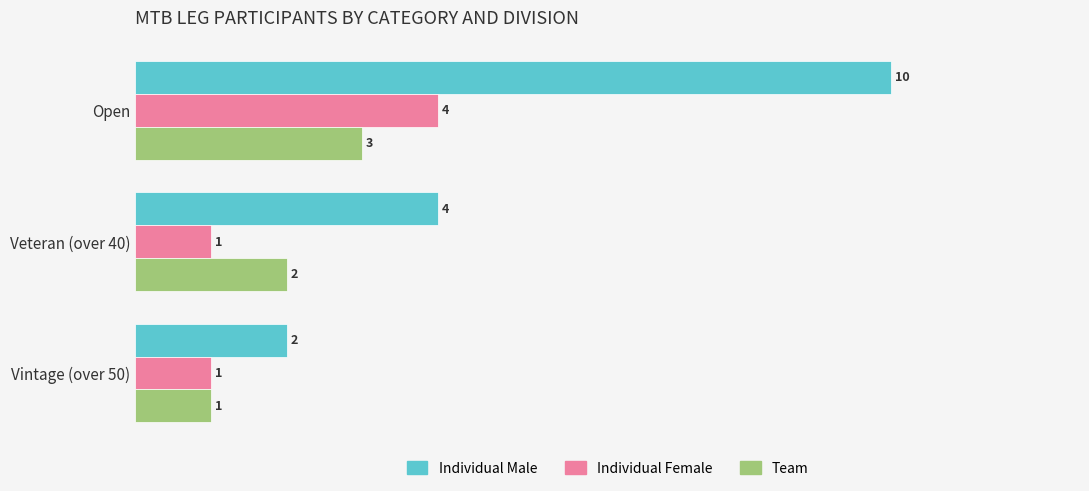

What is the total value across all series at Veteran (over 40)?

7